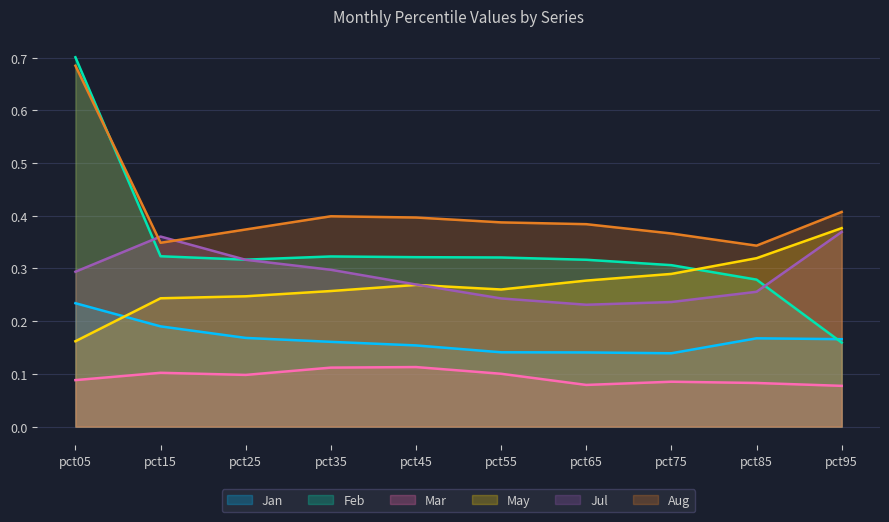

True or false: Jan and Aug intersect in this chart.

False